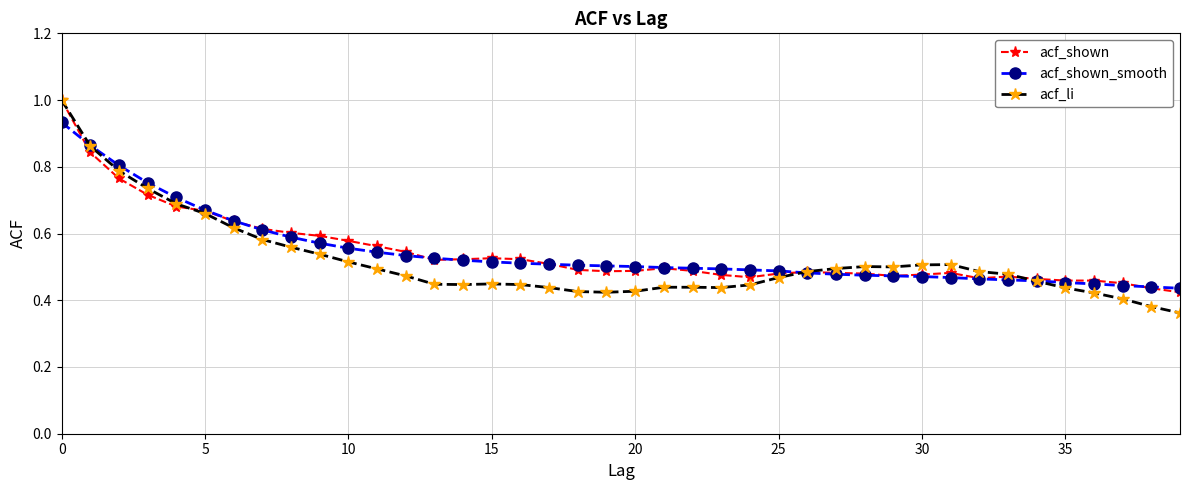

Which series has the widest spread of values?

acf_li